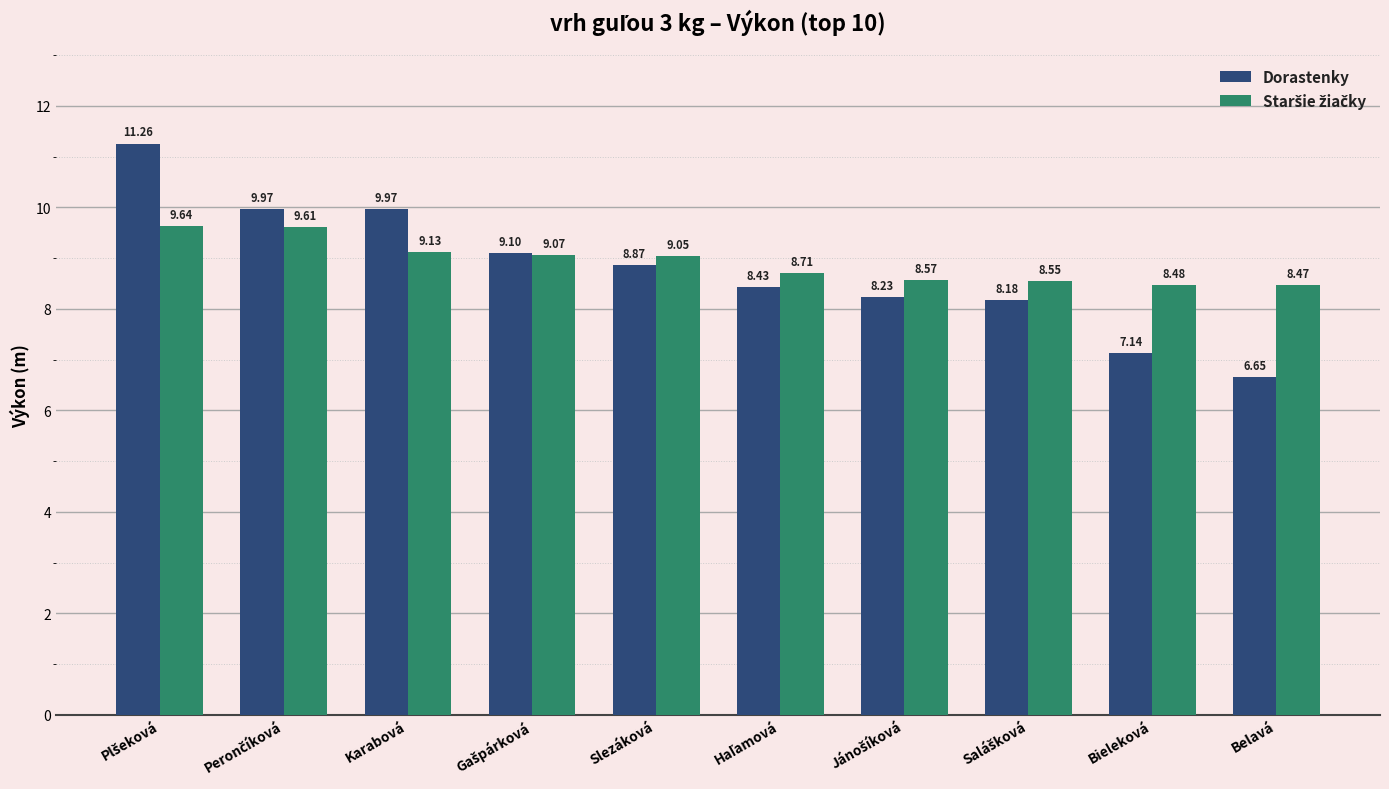

How many bars are there in each group?

2